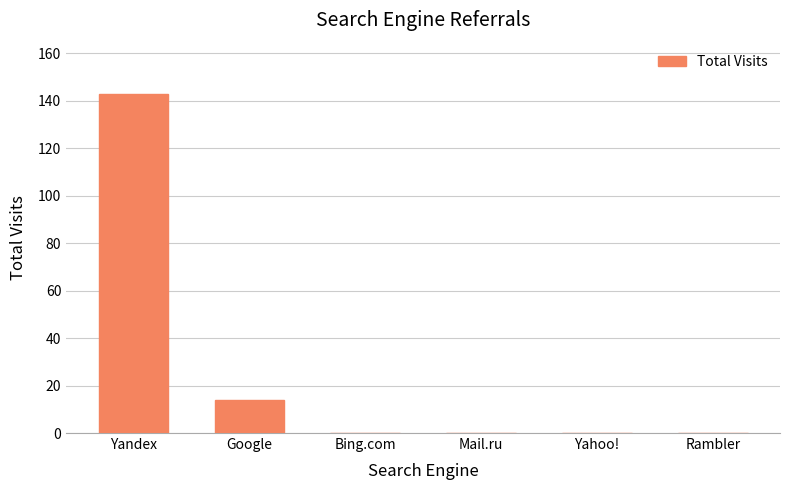

Which has a higher value, Google or Bing.com?

Google